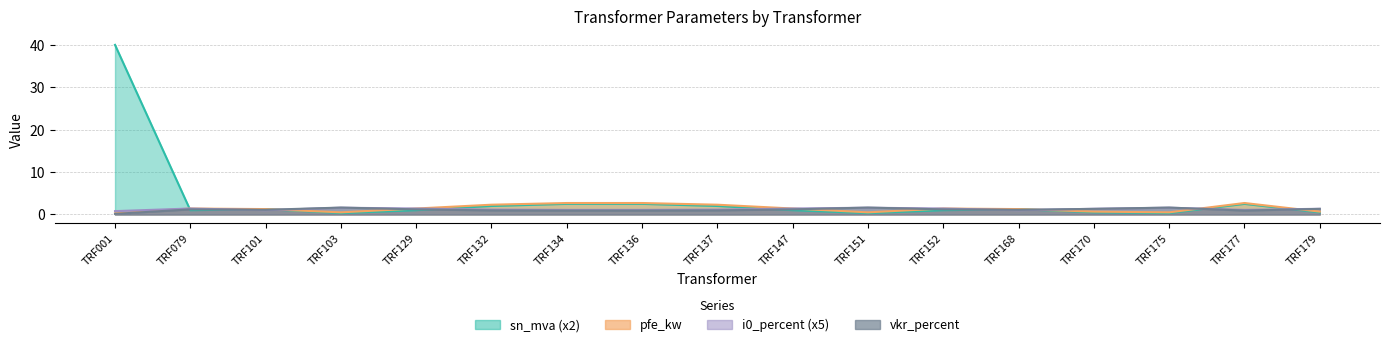

Where do sn_mva and vkr_percent first cross each other?

TRF001 and TRF079